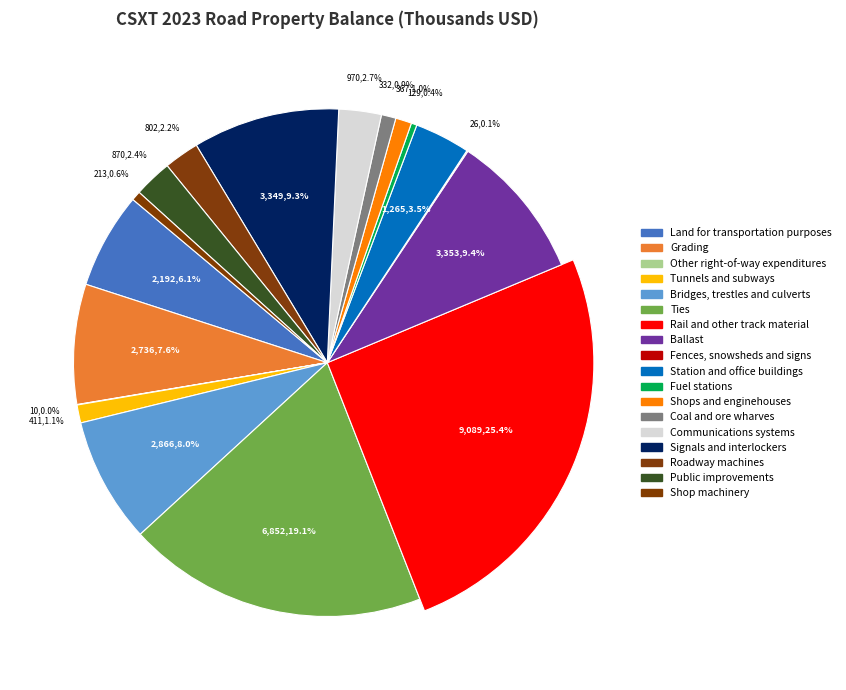

How many slices are in this pie chart?

18